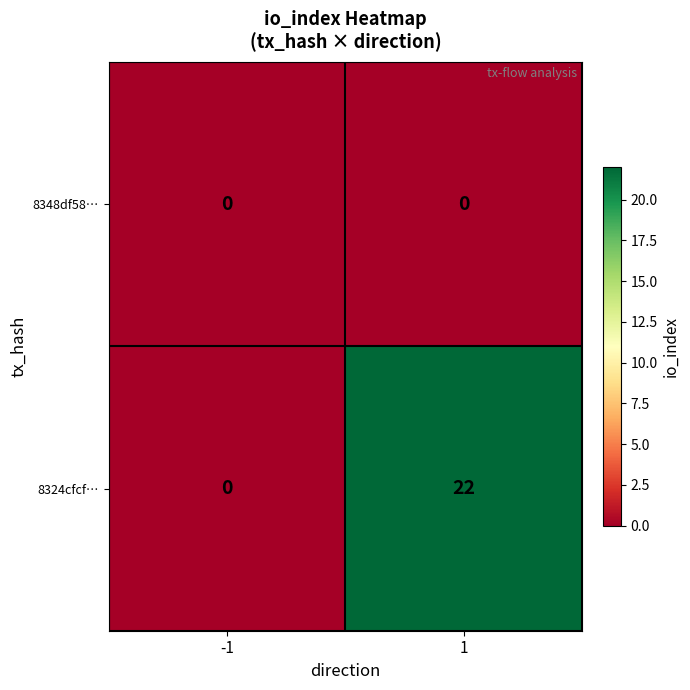

The value of 8348df58… at 1 is 0. True or false?

True